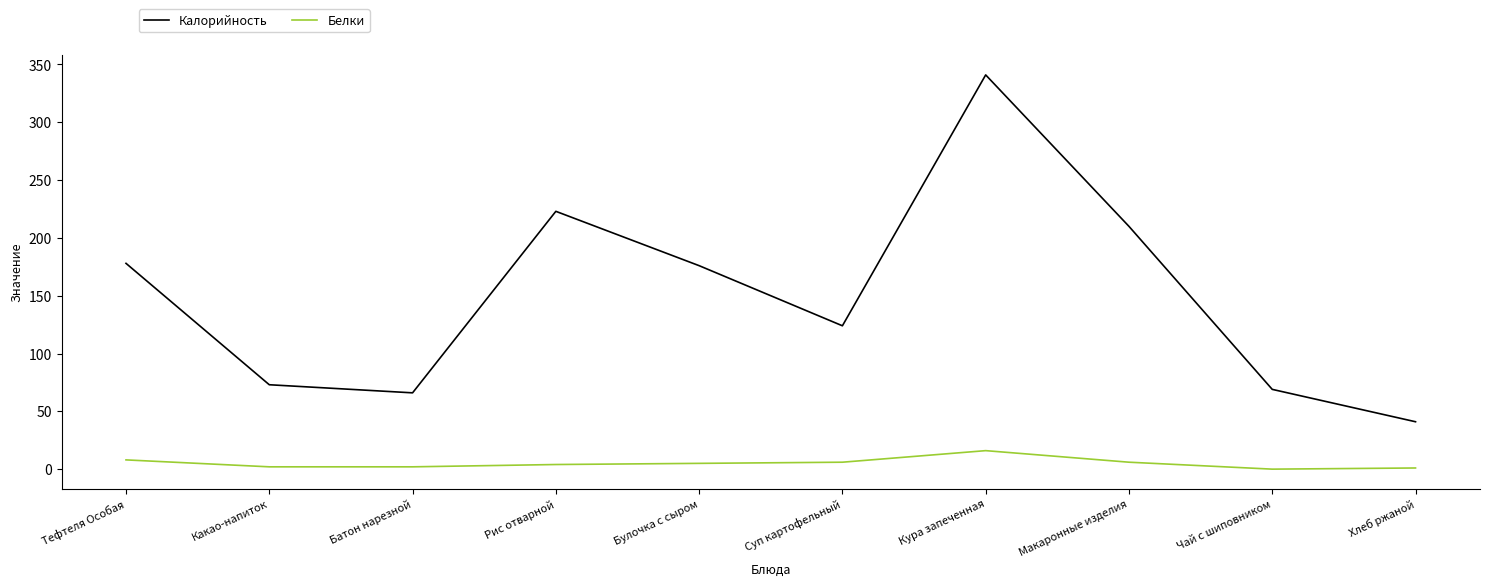

What are all the series names shown in the legend?

Калорийность, Белки